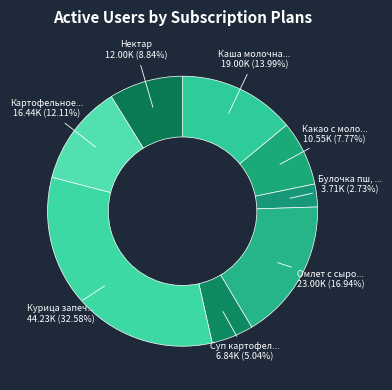

Count the number of slices in the pie.

8